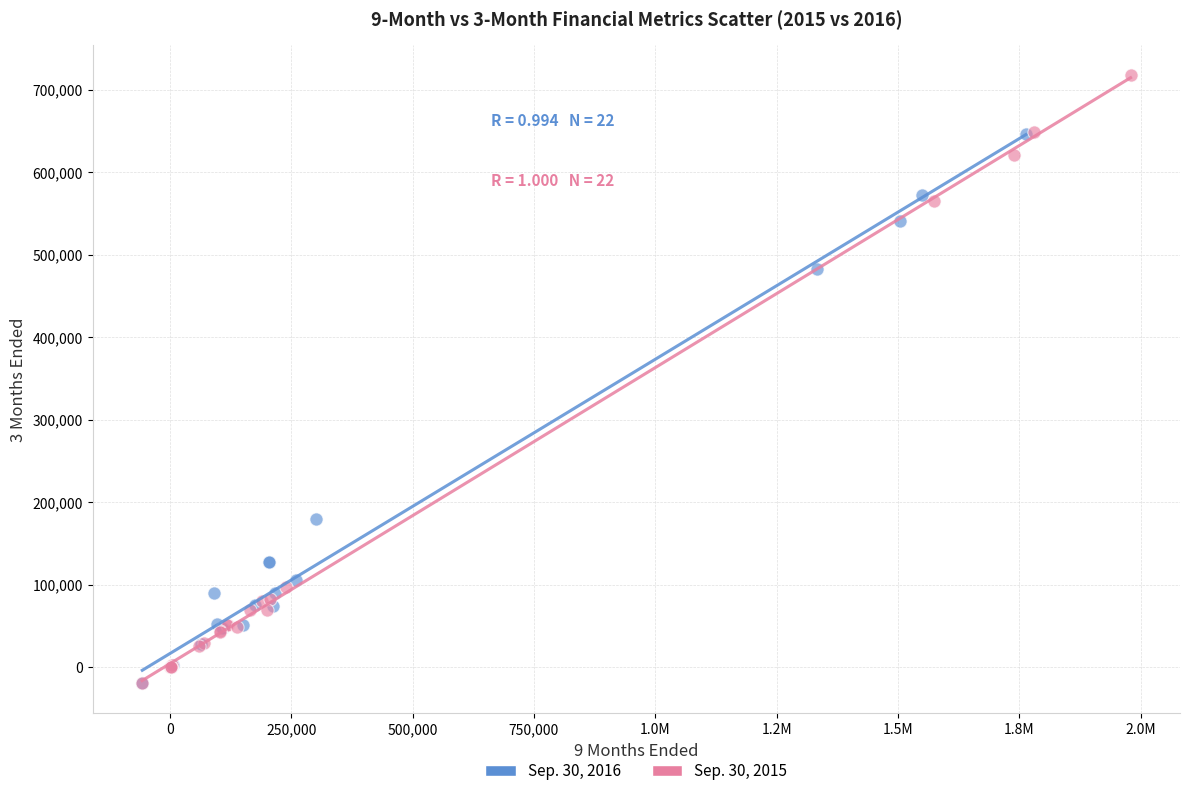

Which series has the largest Y range (max minus min)?

Sep. 30, 2015